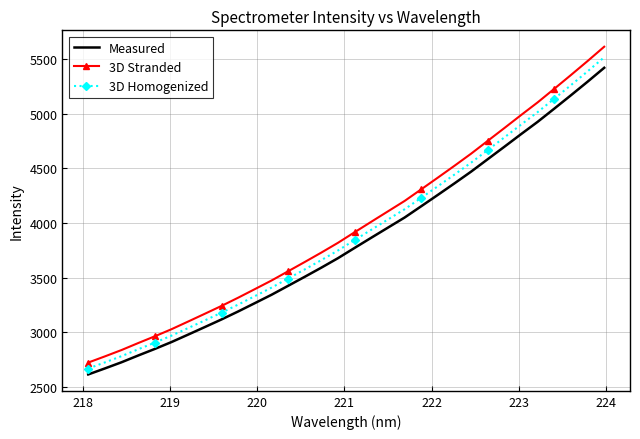

True or false: Measured and 3D Stranded intersect in this chart.

False